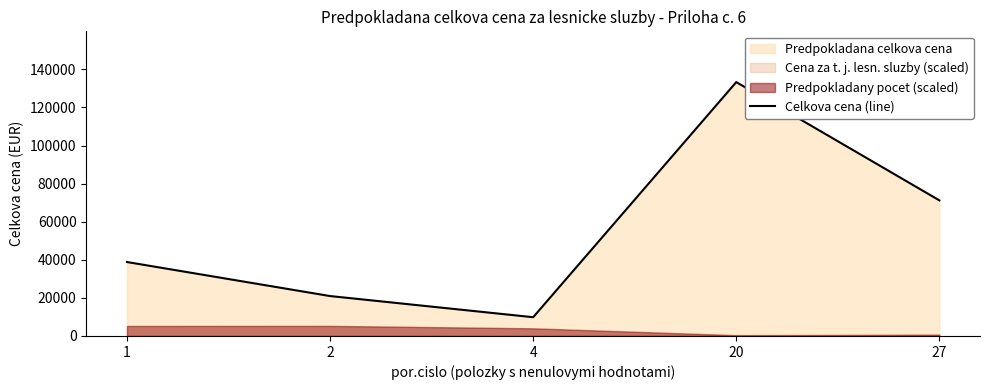

How many interior local peaks (higher than both neighbors) does the data have?

1